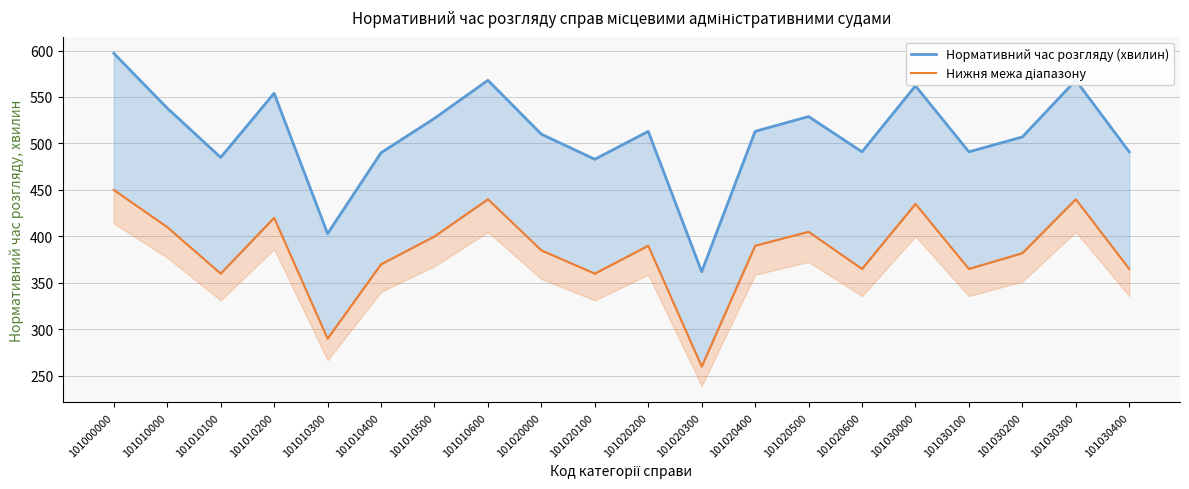

What is the maximum value for Нормативний час розгляду (хвилин)?

597